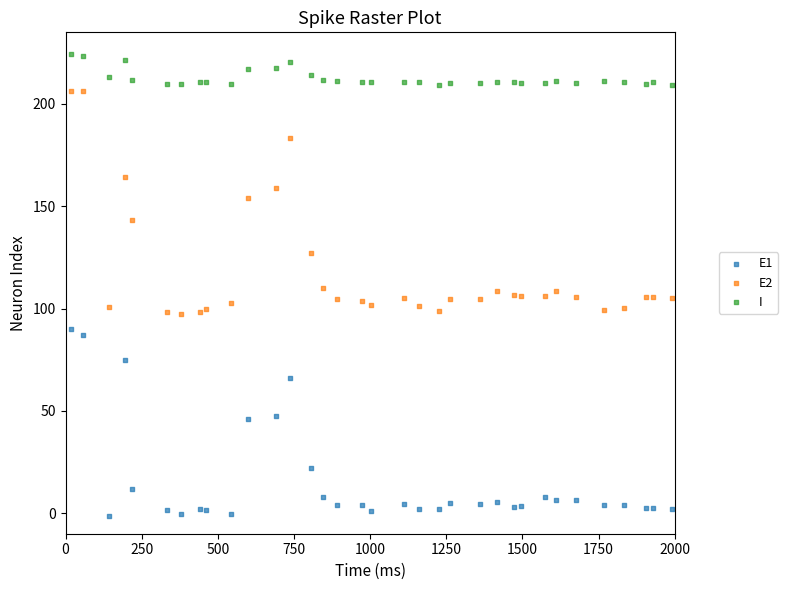

Which series has the largest Y range (max minus min)?

E2